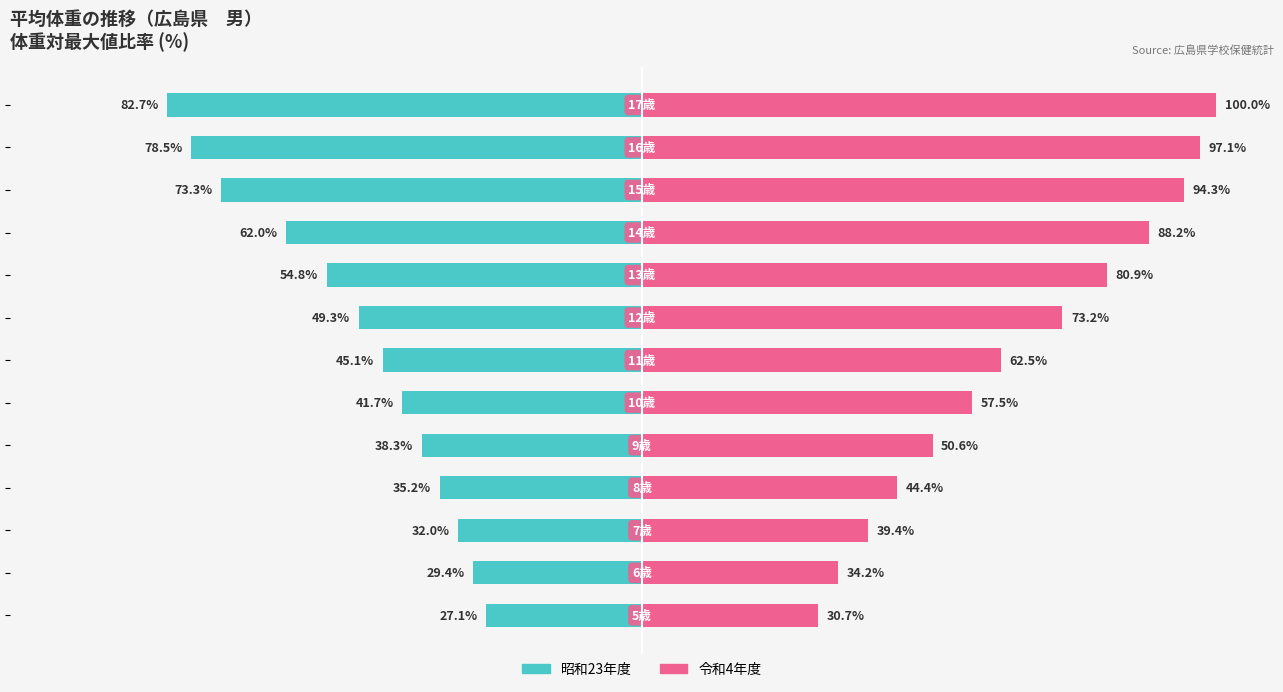

The value of 昭和23年度 at 3 is -35.2. True or false?

True